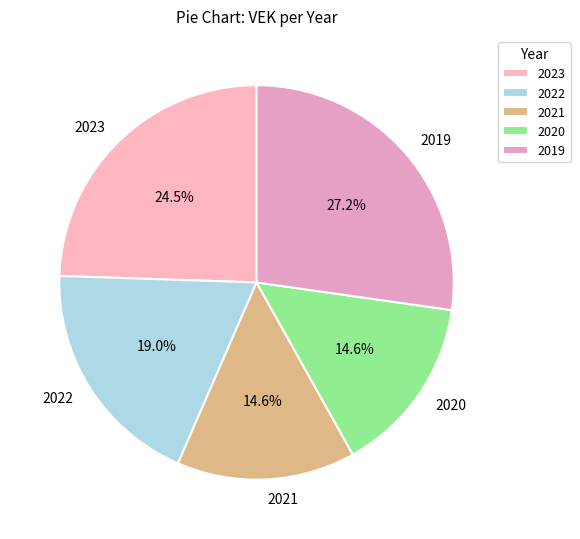

How many slices are in this pie chart?

5